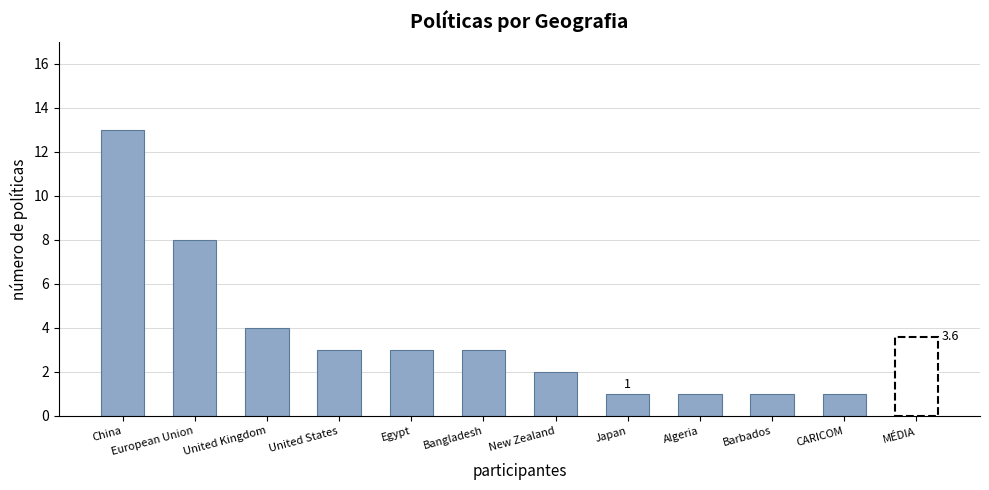

What is the smallest value displayed?

1